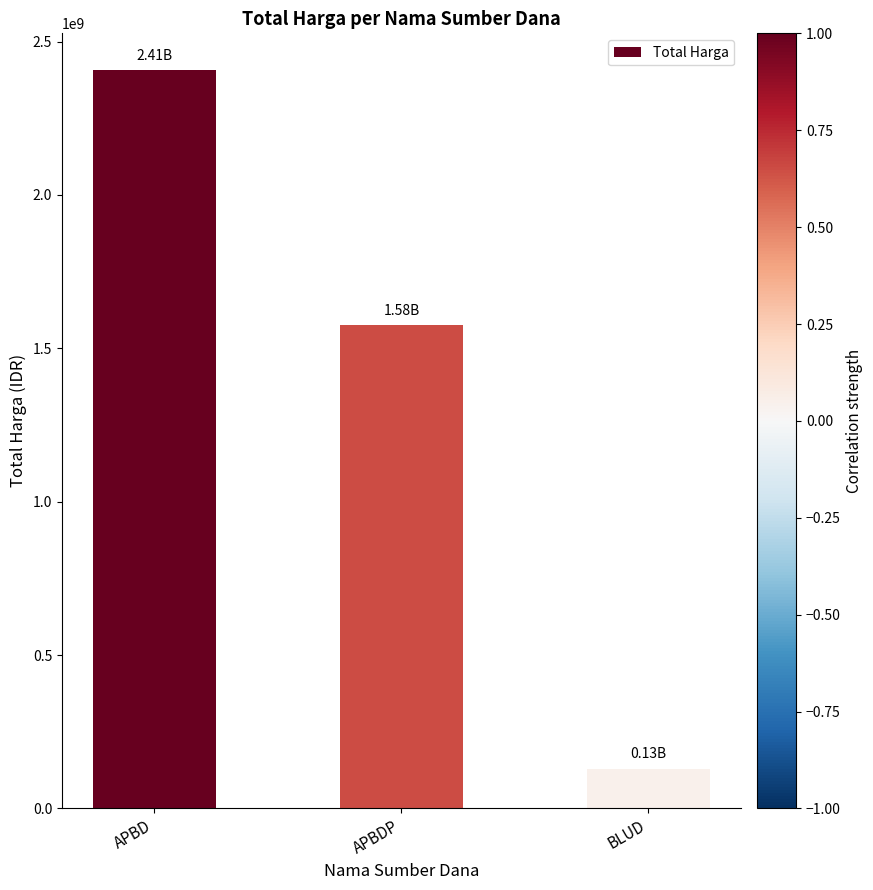

Rank the categories by value from highest to lowest.

APBD, APBDP, BLUD